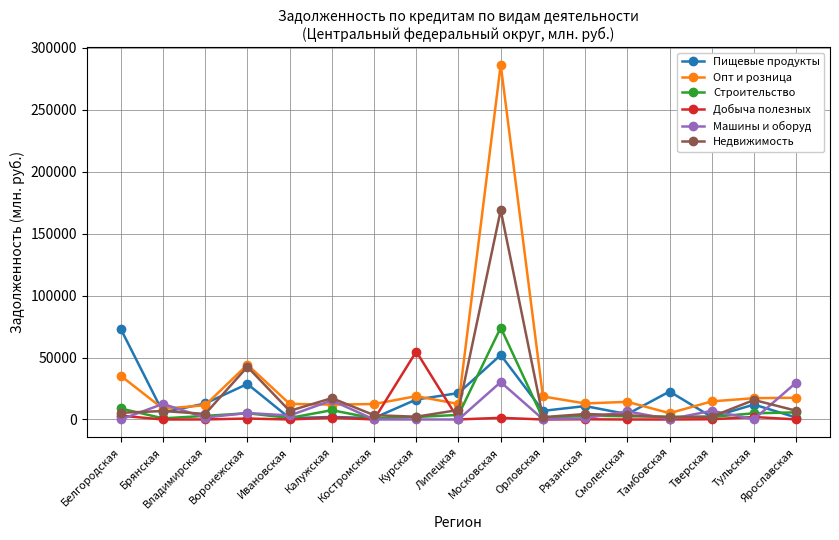

At which category does Пищевые продукты reach its first local peak?

Воронежская